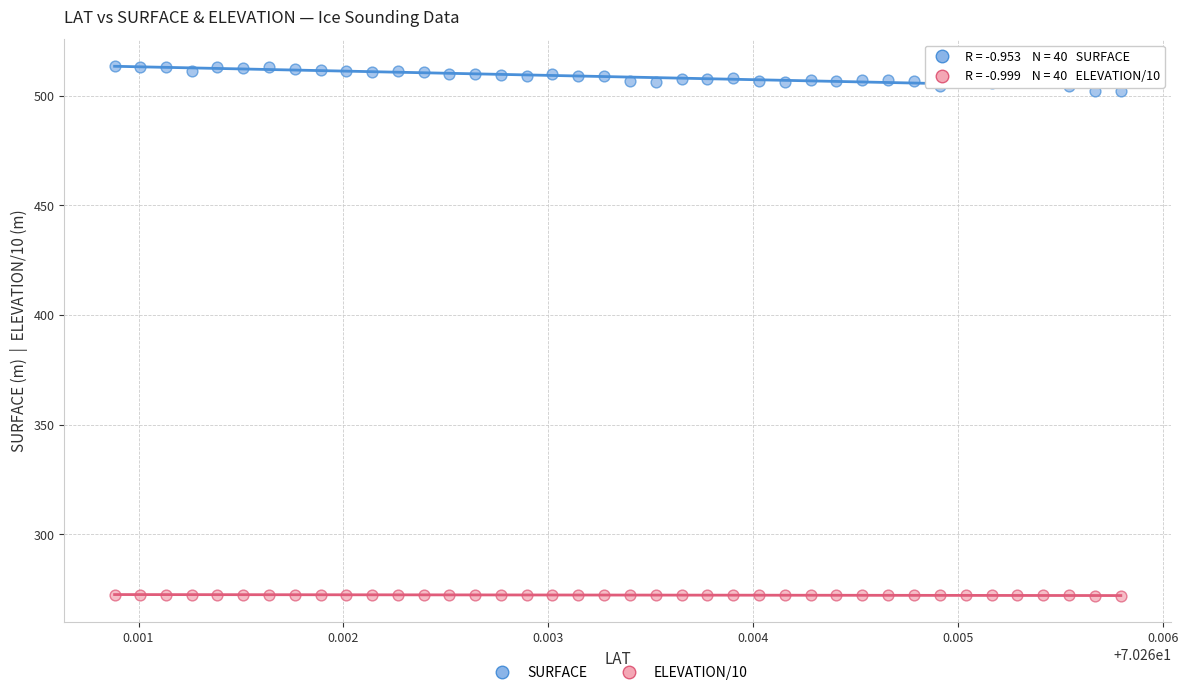

Count the number of points in this scatter plot.

80